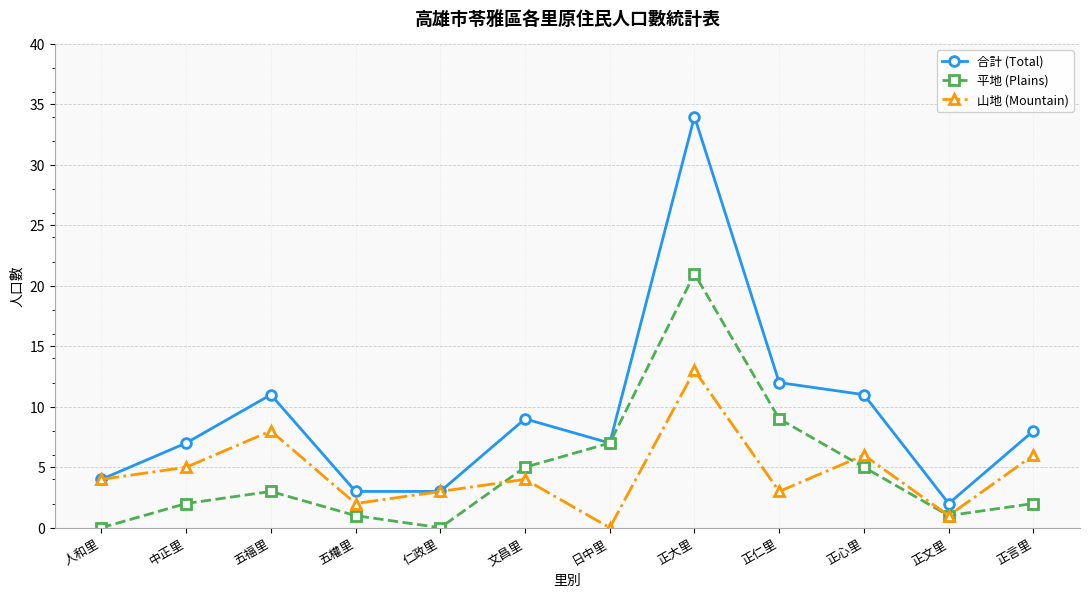

True or false: 平地 (Plains) has a value of 14 at 仁政里.

False